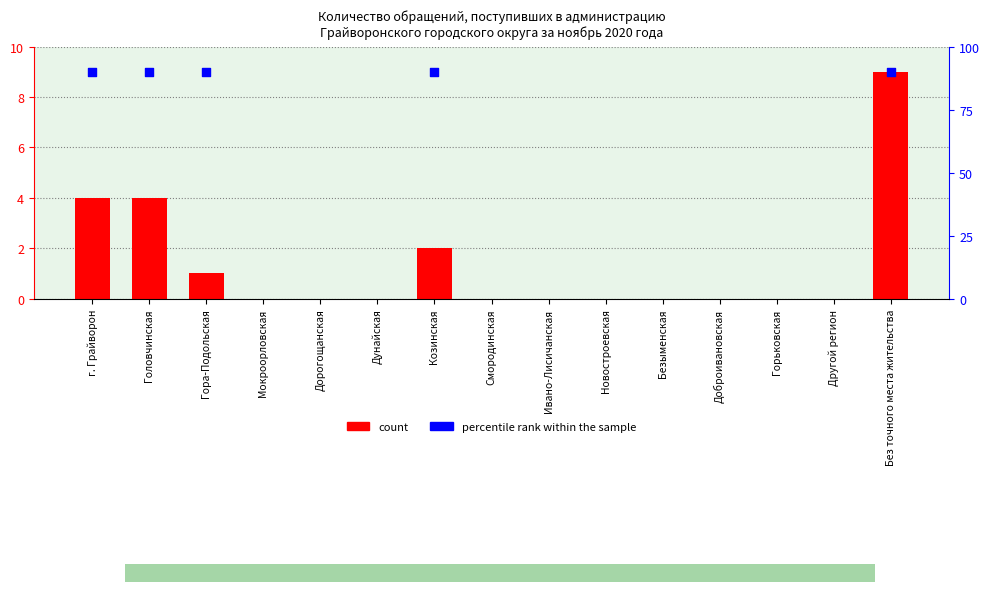

Which has a higher value, Ивано-Лисичанская or Доброивановская?

Ивано-Лисичанская